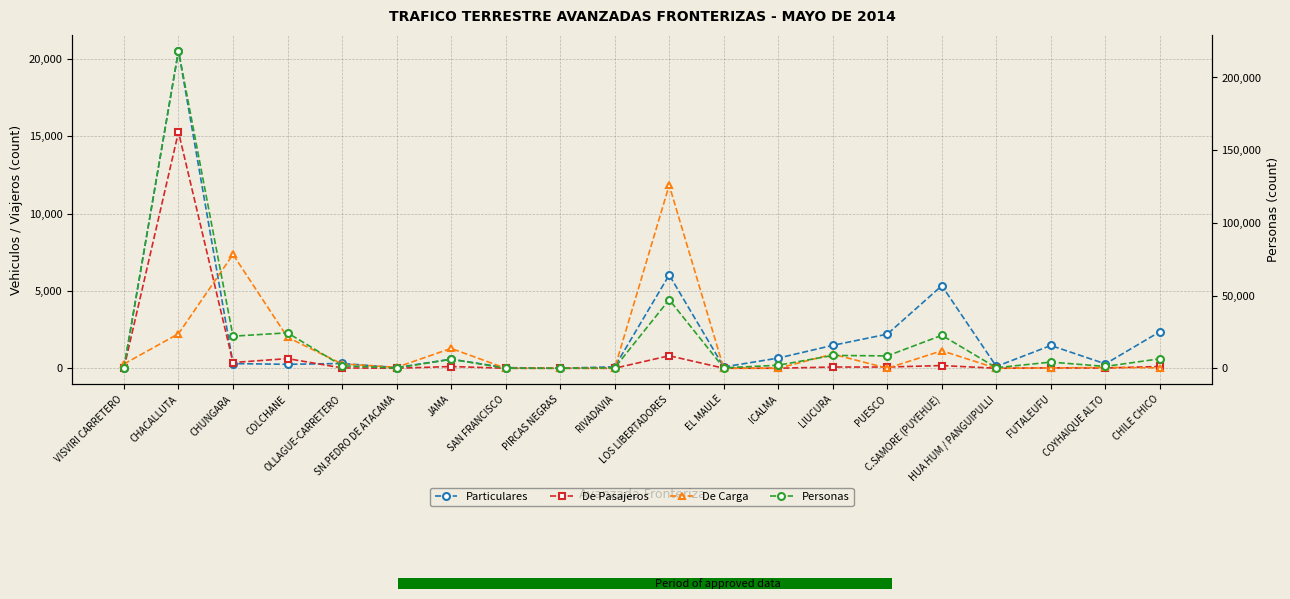

Reading left to right, what are all the values shown in this chart?

Particulares: VISVIRI CARRETERO=18	CHACALLUTA=20523	CHUNGARA=301	COLCHANE=255	OLLAGUE-CARRETERO=309	SN.PEDRO DE ATACAMA=46	JAMA=587	SAN FRANCISCO=41	PIRCAS NEGRAS=2	RIVADAVIA=93	LOS LIBERTADORES=6031	EL MAULE=85	ICALMA=658	LIUCURA=1481	PUESCO=2205	C.SAMORE (PUYEHUE)=5336	HUA HUM / PANGUIPULLI=117	FUTALEUFU=1472	COYHAIQUE ALTO=283	CHILE CHICO=2364
De Pasajeros: VISVIRI CARRETERO=5	CHACALLUTA=15272	CHUNGARA=371	COLCHANE=624	OLLAGUE-CARRETERO=22	SN.PEDRO DE ATACAMA=0	JAMA=113	SAN FRANCISCO=1	PIRCAS NEGRAS=0	RIVADAVIA=0	LOS LIBERTADORES=809	EL MAULE=2	ICALMA=3	LIUCURA=80	PUESCO=79	C.SAMORE (PUYEHUE)=175	HUA HUM / PANGUIPULLI=1	FUTALEUFU=25	COYHAIQUE ALTO=14	CHILE CHICO=116
De Carga: VISVIRI CARRETERO=275	CHACALLUTA=2231	CHUNGARA=7354	COLCHANE=2001	OLLAGUE-CARRETERO=281	SN.PEDRO DE ATACAMA=62	JAMA=1283	SAN FRANCISCO=0	PIRCAS NEGRAS=0	RIVADAVIA=0	LOS LIBERTADORES=11832	EL MAULE=0	ICALMA=0	LIUCURA=914	PUESCO=0	C.SAMORE (PUYEHUE)=1130	HUA HUM / PANGUIPULLI=0	FUTALEUFU=20	COYHAIQUE ALTO=54	CHILE CHICO=24
Personas: VISVIRI CARRETERO=413	CHACALLUTA=218400	CHUNGARA=22066	COLCHANE=24376	OLLAGUE-CARRETERO=1732	SN.PEDRO DE ATACAMA=182	JAMA=6185	SAN FRANCISCO=103	PIRCAS NEGRAS=9	RIVADAVIA=278	LOS LIBERTADORES=47185	EL MAULE=292	ICALMA=2083	LIUCURA=8834	PUESCO=8508	C.SAMORE (PUYEHUE)=22678	HUA HUM / PANGUIPULLI=383	FUTALEUFU=4251	COYHAIQUE ALTO=1269	CHILE CHICO=6534